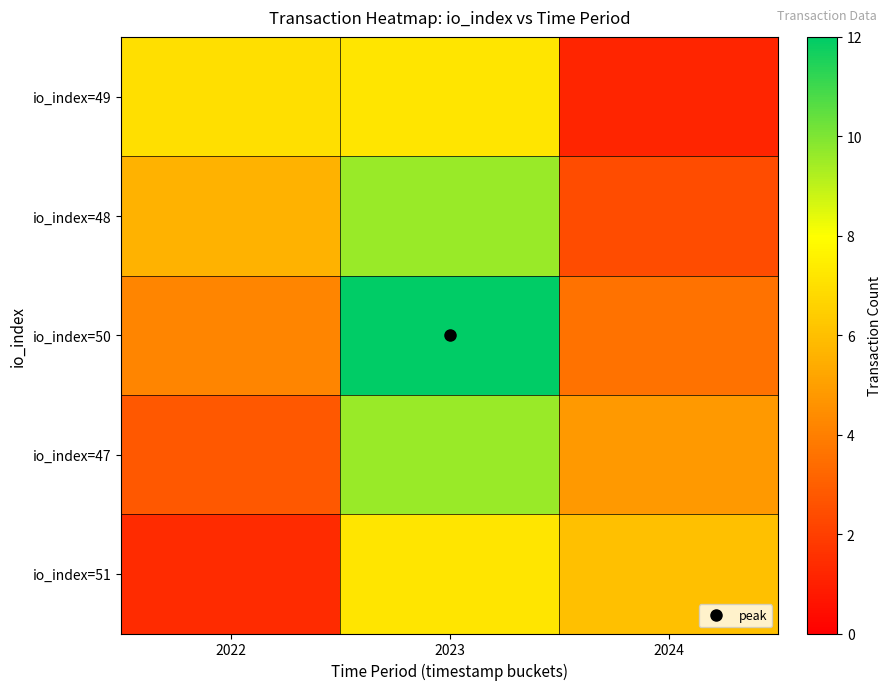

Reading left to right, what are all the values shown in this chart?

io_index=49: 2022=7.0	2023=7.2	2024=1.2
io_index=48: 2022=5.6	2023=9.6	2024=2.4
io_index=50: 2022=4.2	2023=12.0	2024=3.6
io_index=47: 2022=2.8	2023=9.6	2024=4.8
io_index=51: 2022=1.4	2023=7.2	2024=6.0